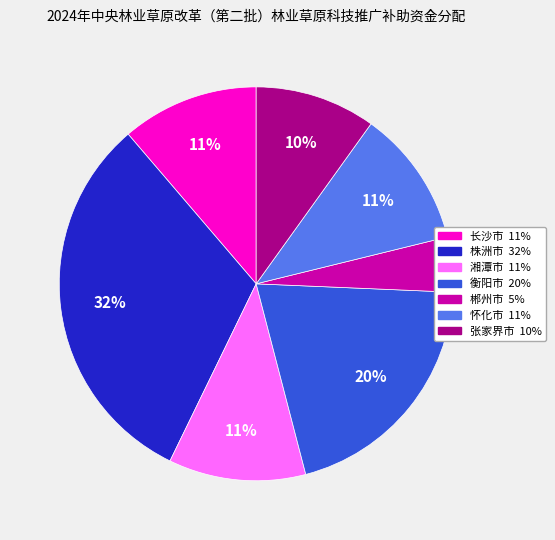

Is the sum of 张家界市 and 湘潭市 greater than half?

No